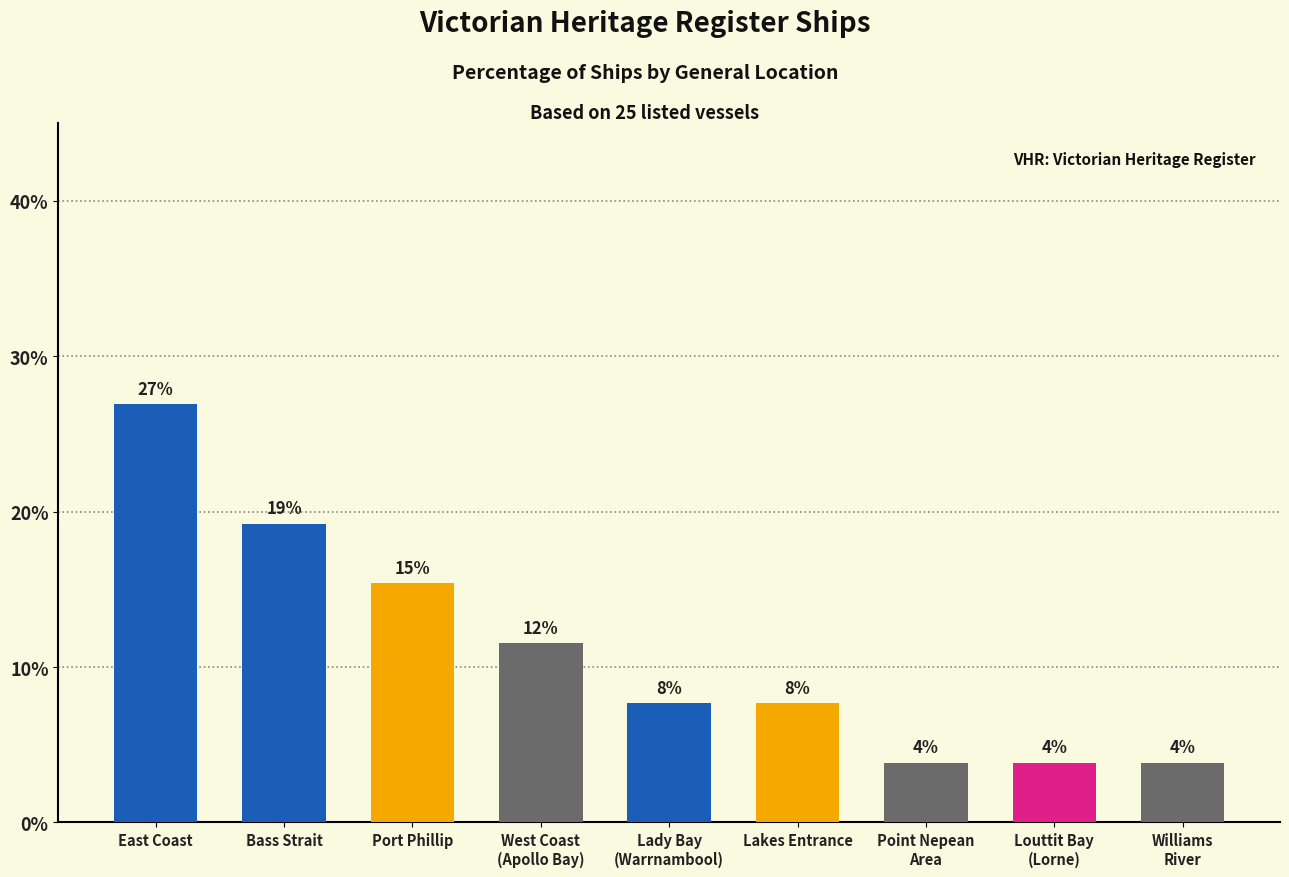

What is the average value?

11.1